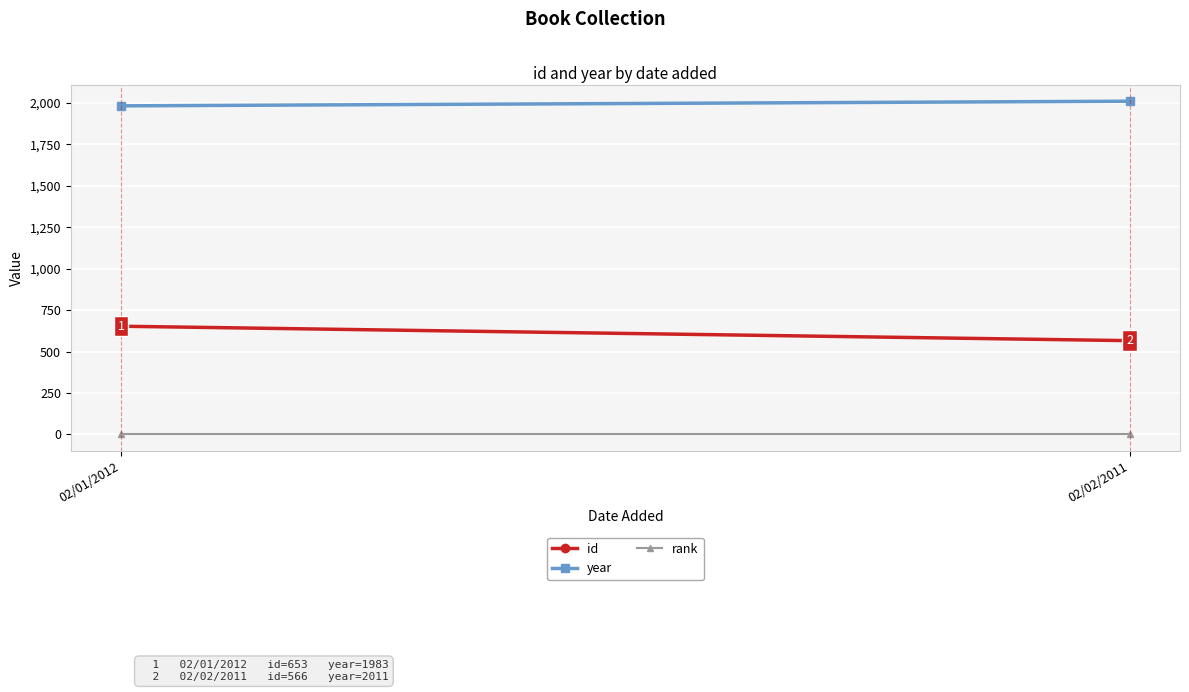

True or false: id has a value of 566 at 02/02/2011.

True